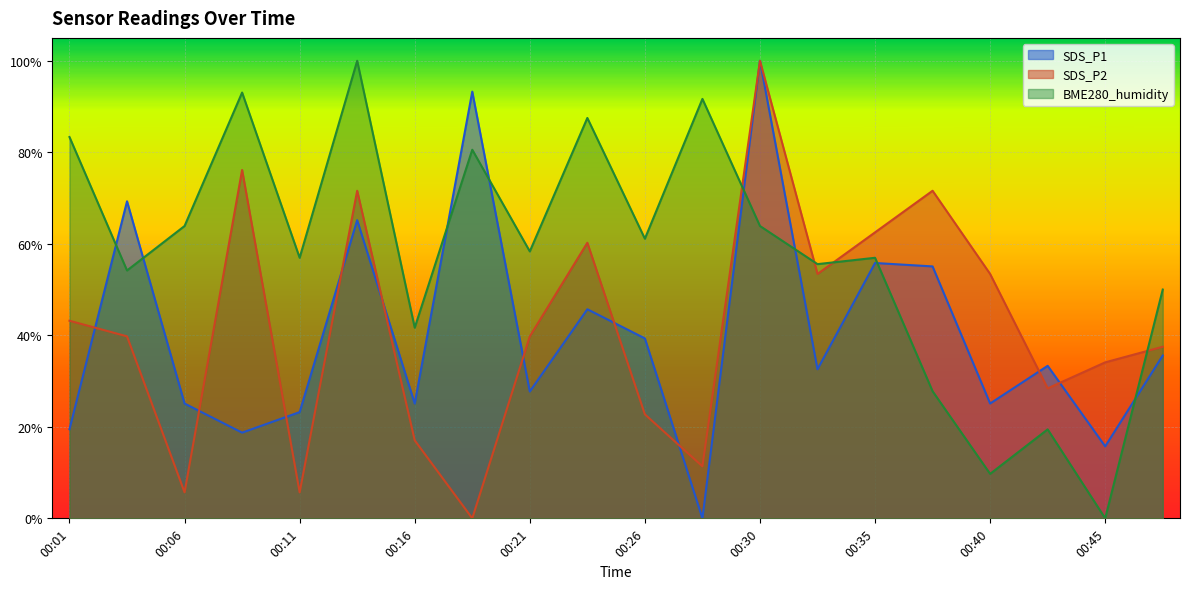

How many lines are shown in the chart?

3